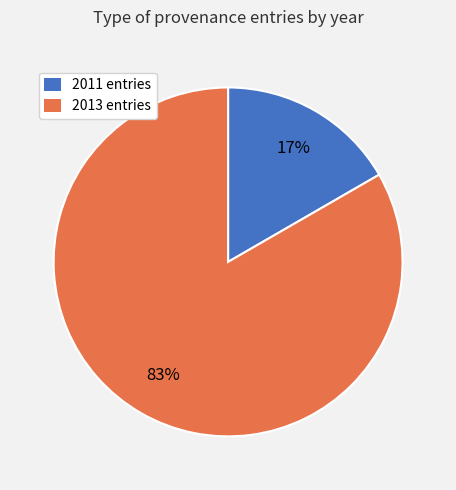

True or false: 2011 entries accounts for 17% of the total.

True